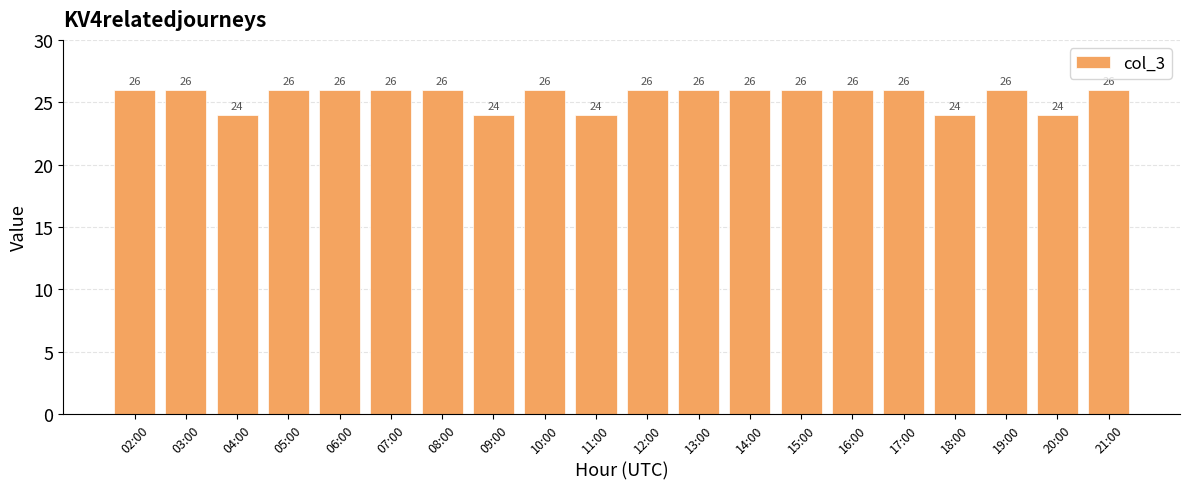

Are the bars horizontal?

No